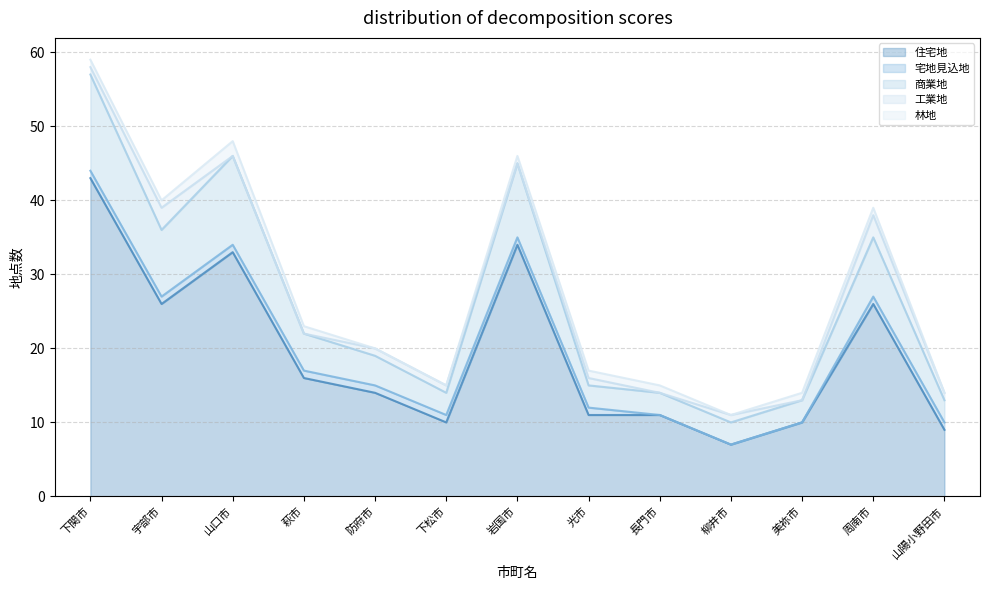

What is the difference between the maximum and second lowest values in the 工業地 series?

3